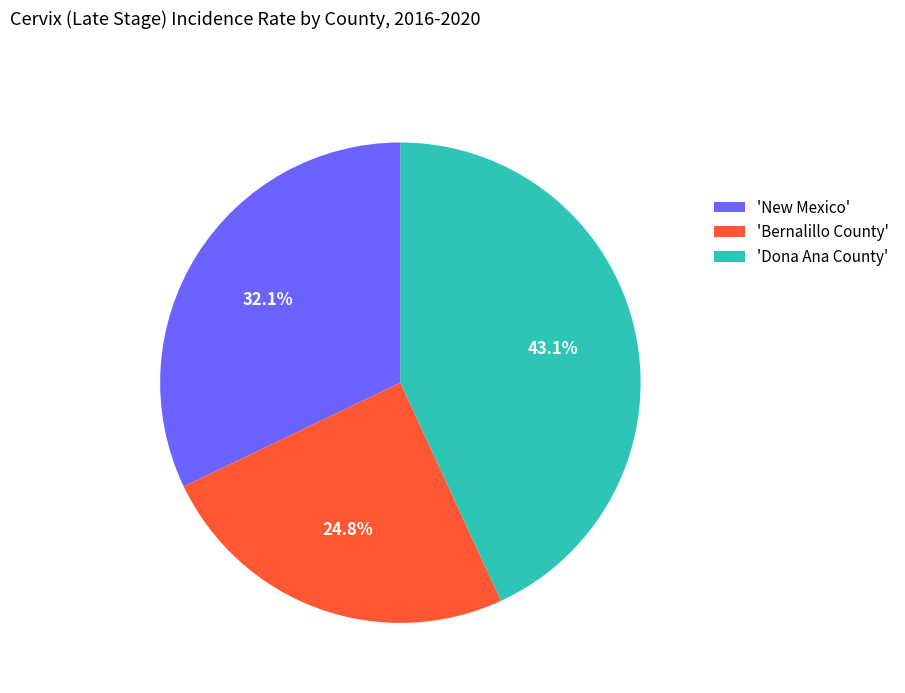

Does any single category account for the majority?

No